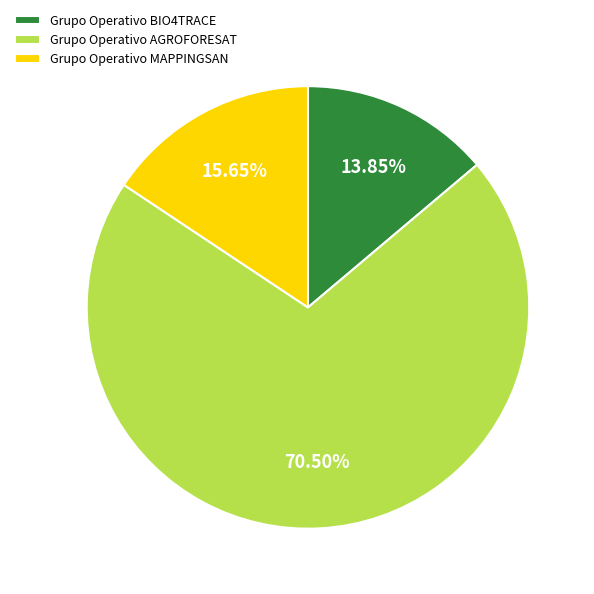

Rank the categories by value from highest to lowest.

Grupo Operativo AGROFORESAT, Grupo Operativo MAPPINGSAN, Grupo Operativo BIO4TRACE